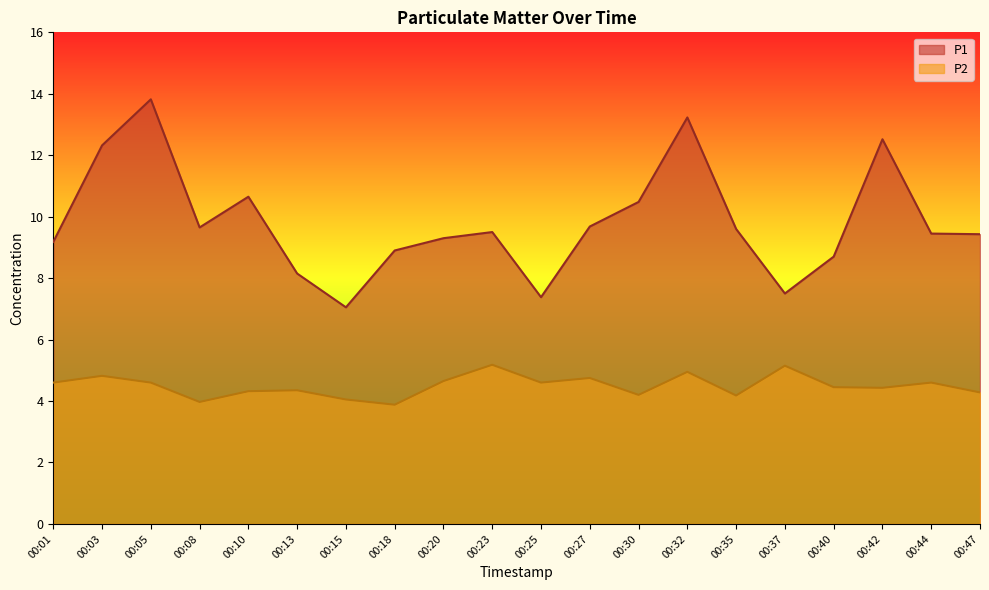

Between 00:20 and 00:08, which is larger?

00:08